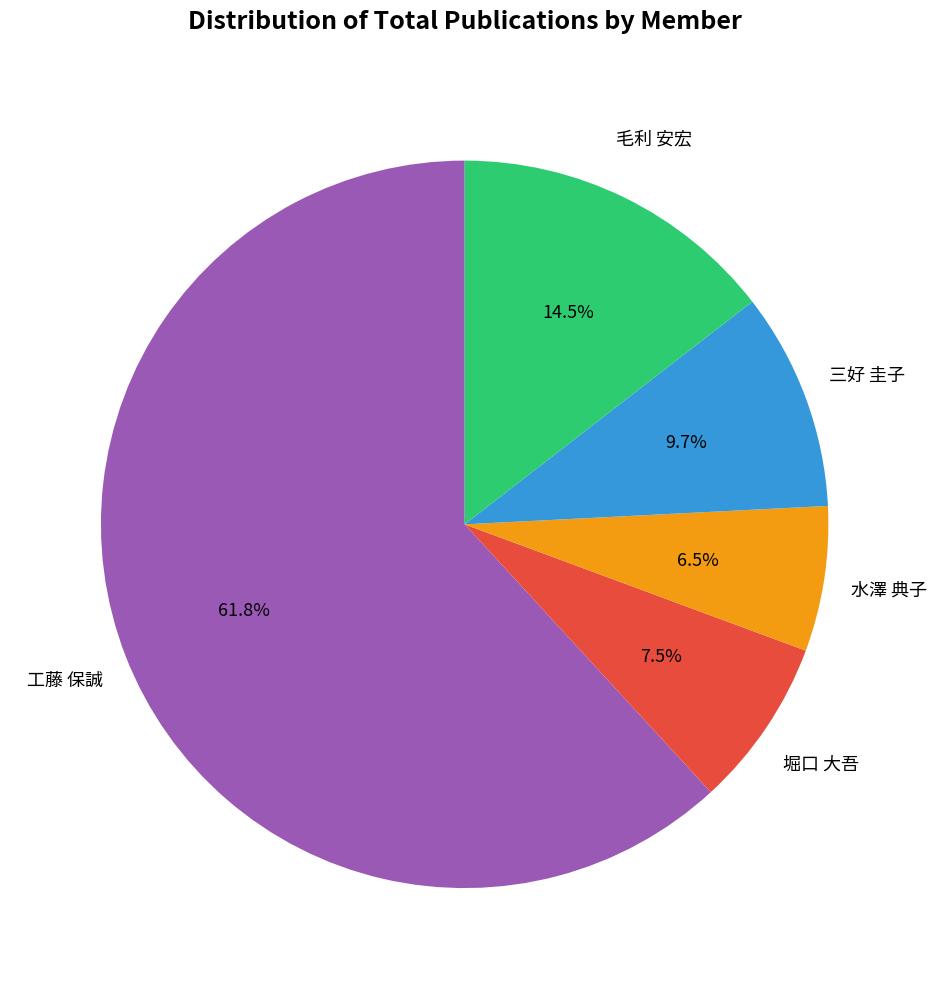

Rank the categories by value from highest to lowest.

工藤 保誠, 毛利 安宏, 三好 圭子, 堀口 大吾, 水澤 典子